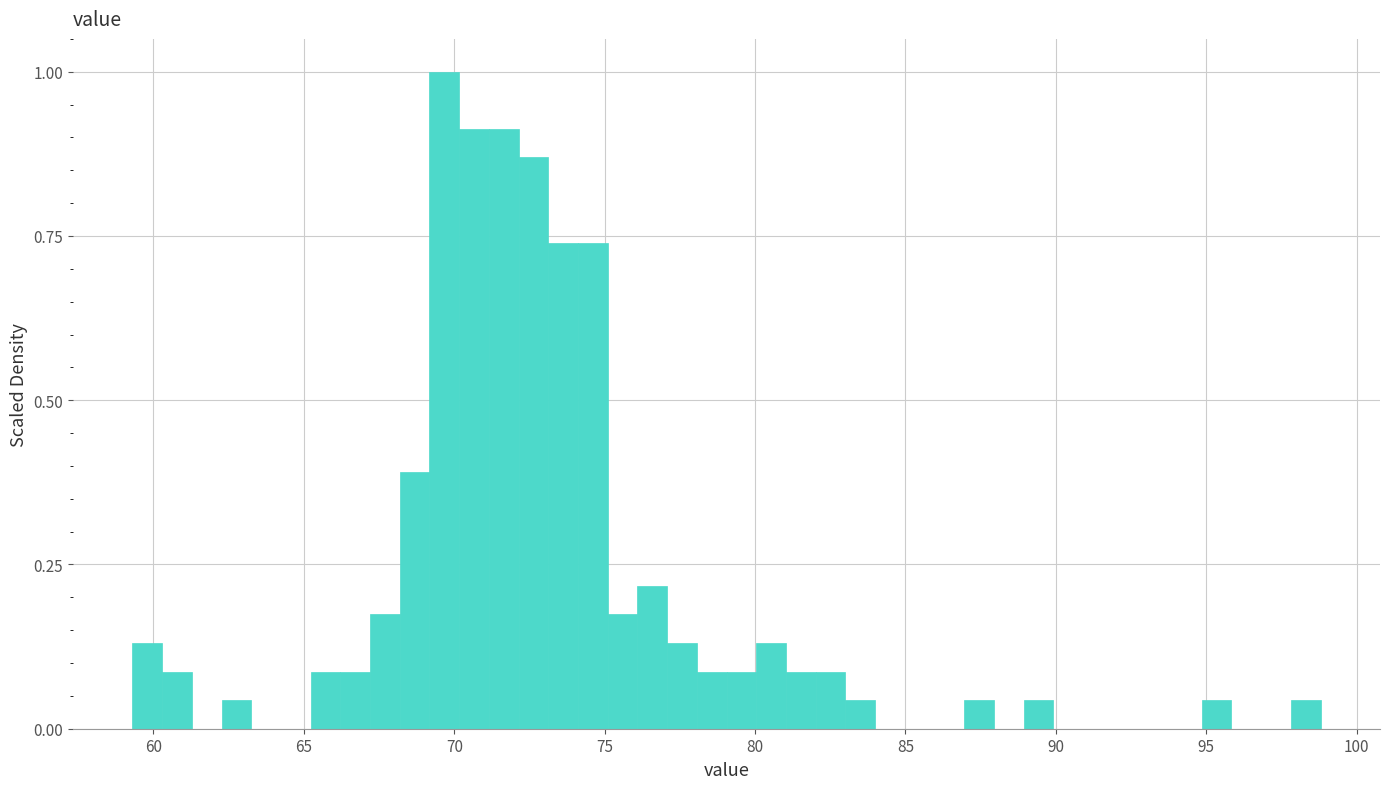

Read against the x-axis, roughly where is the centre of the tallest bar?

69.5